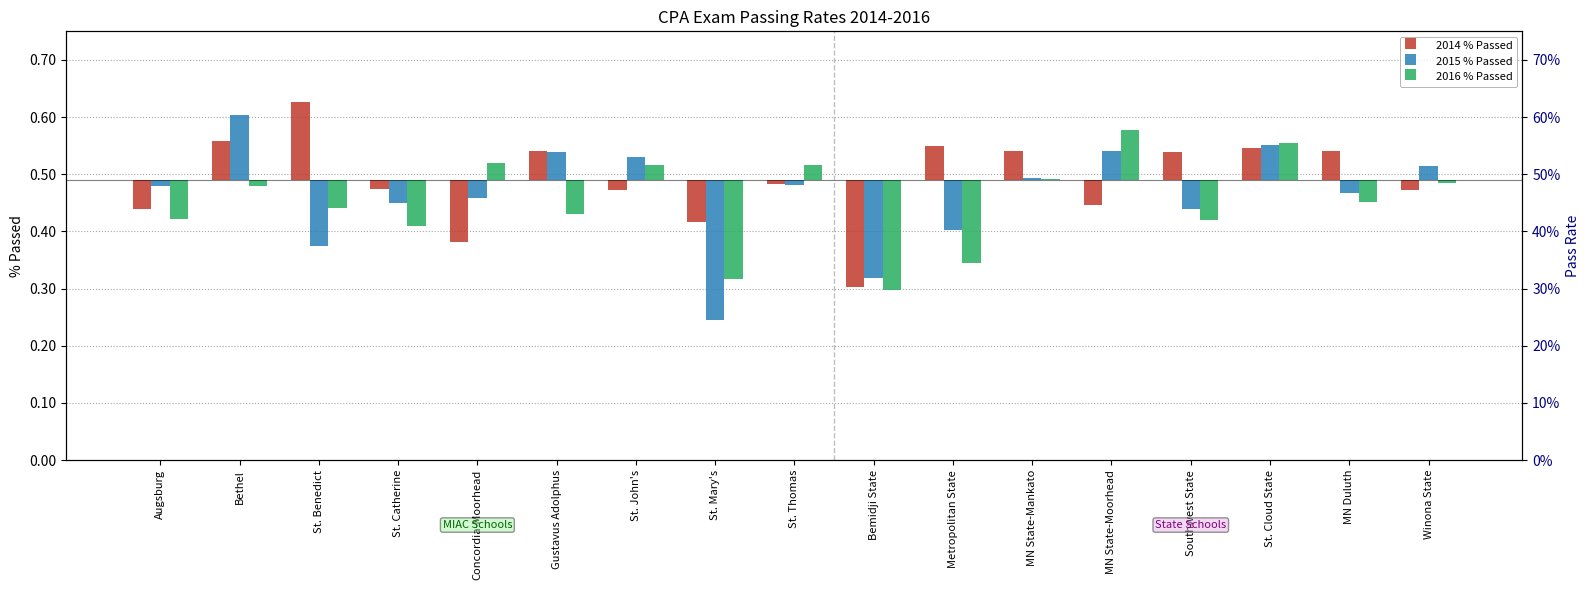

Are the bars grouped side by side (vs. stacked)?

Yes